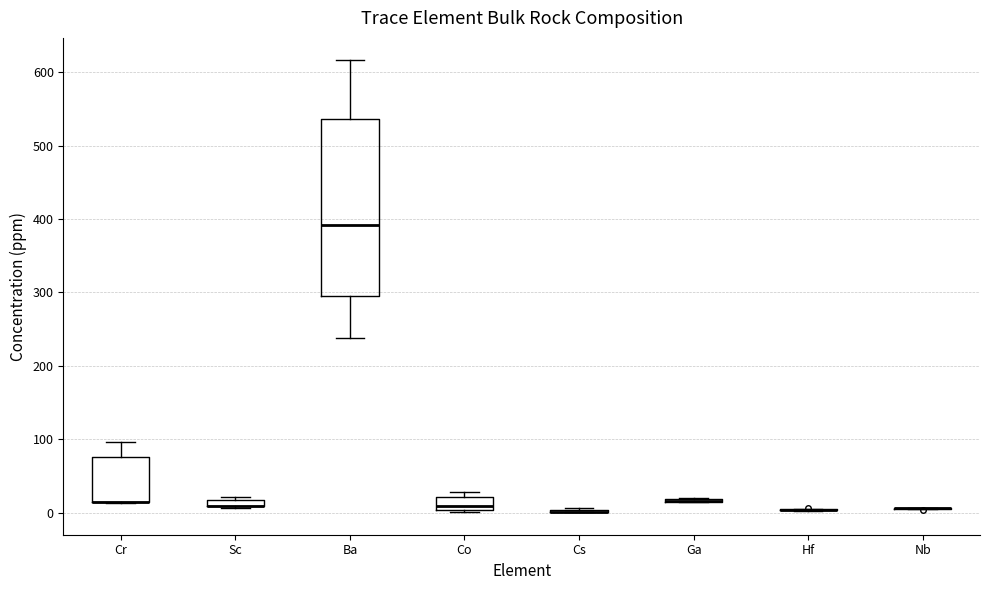

Where does the median line of the box for Co sit on the y-axis? The values are not printed on the chart, so give them approximately, as read against the axis.

10